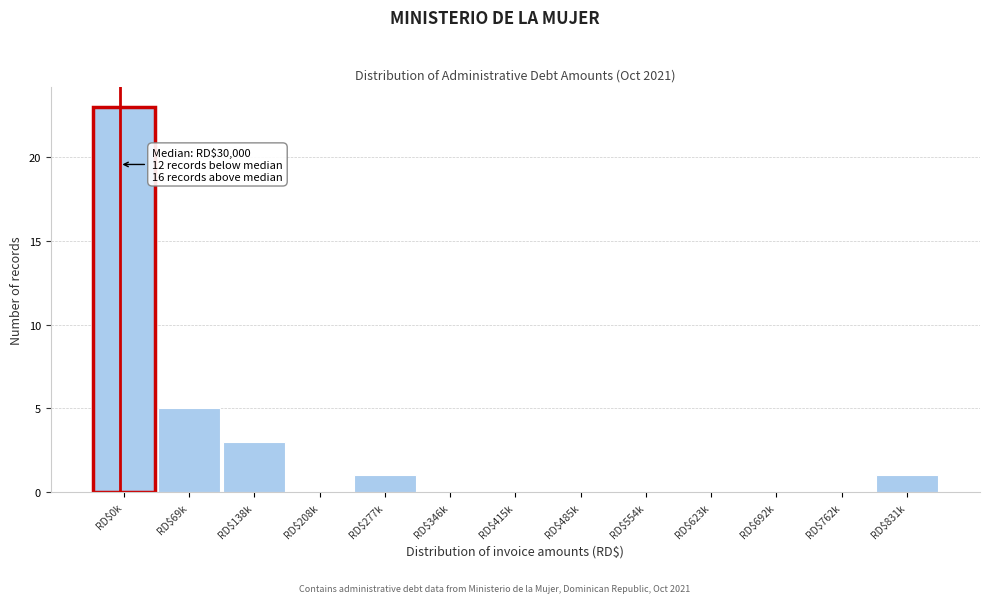

Is it true that the value at RD$485k is 14?

False